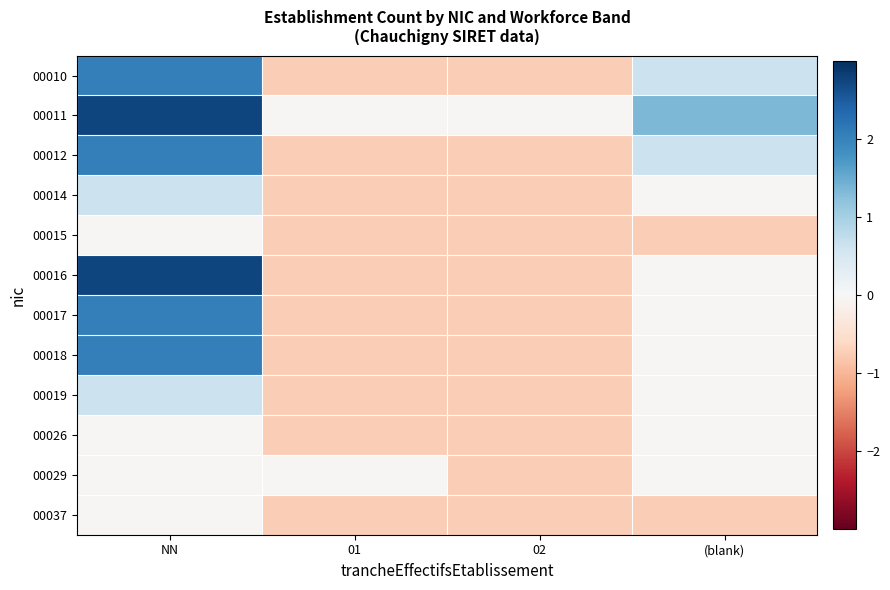

Between 02 and NN, which is larger?

NN